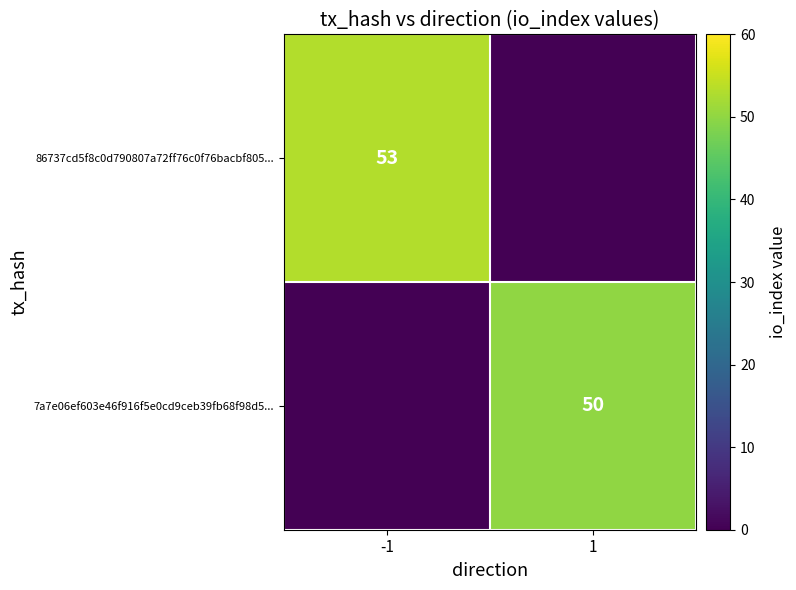

Is it true that 7a7e06ef603e46f916f5e0cd9ceb39fb68f98d5... equals 50 at 1?

True